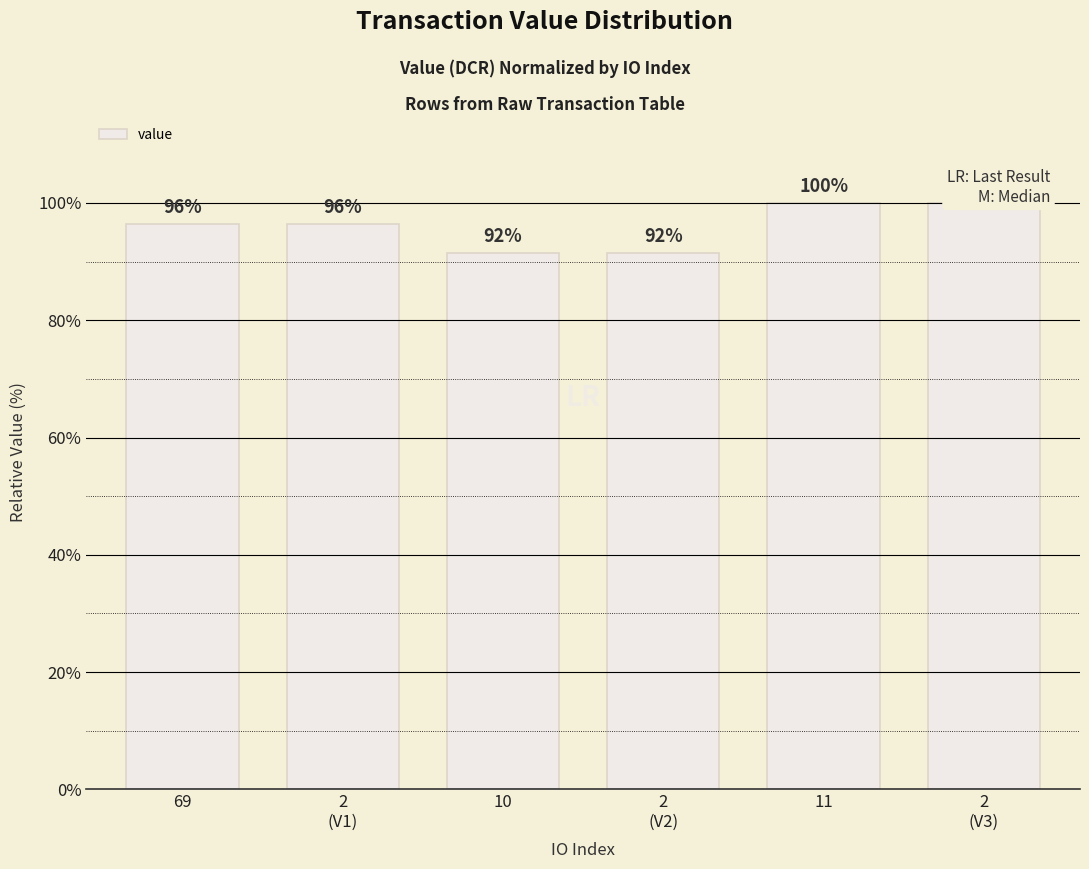

Reading left to right, extract all data points from this chart.

96.4	96.4	91.5	91.5	100.0	100.0